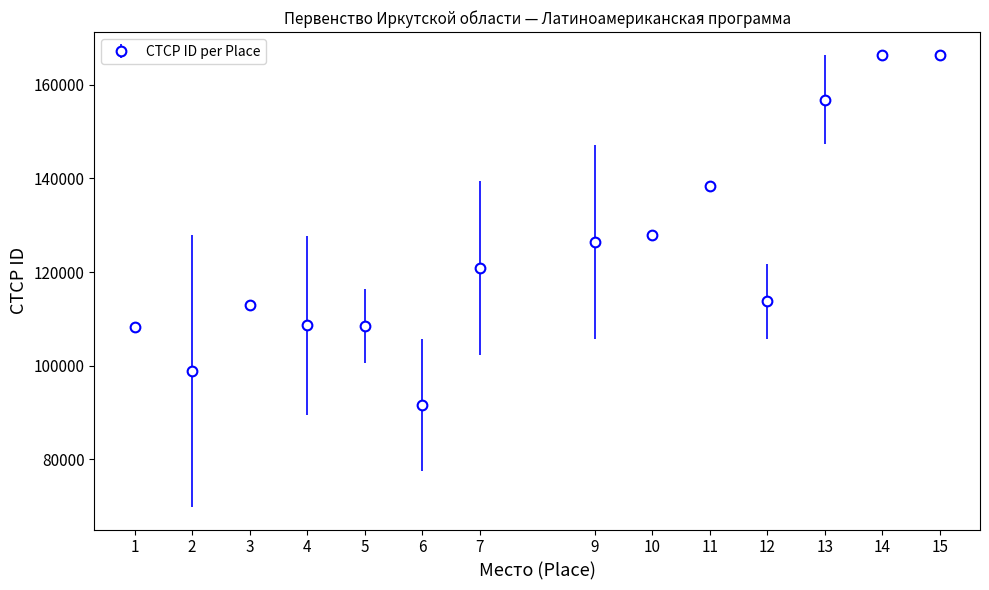

Between 9 and 1, which is larger?

9